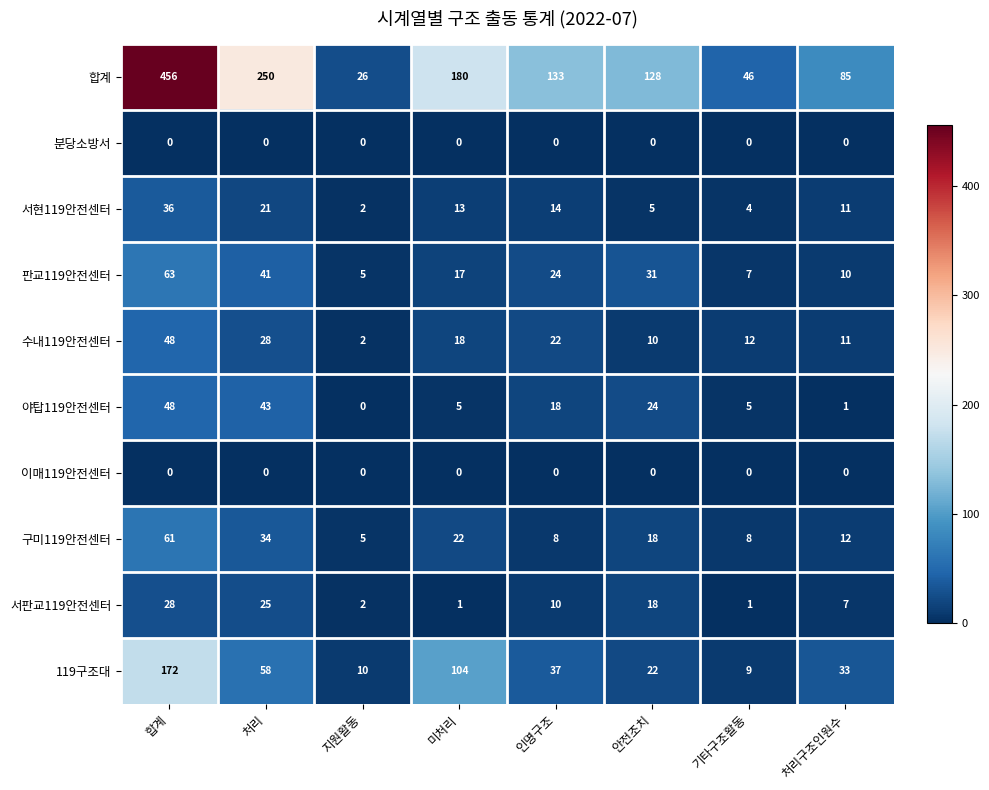

What is the difference between the 119구조대 values at 지원활동 and 인명구조?

27